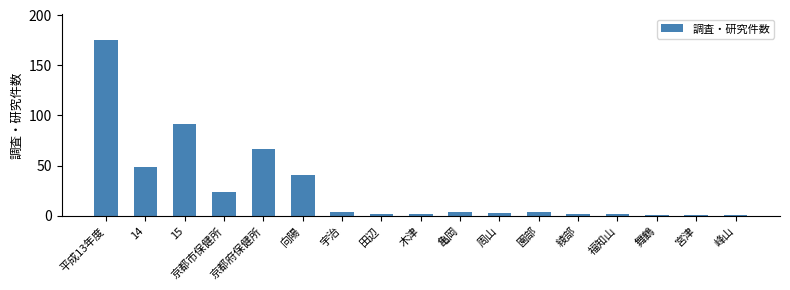

At which label is the value closest to 88?

15